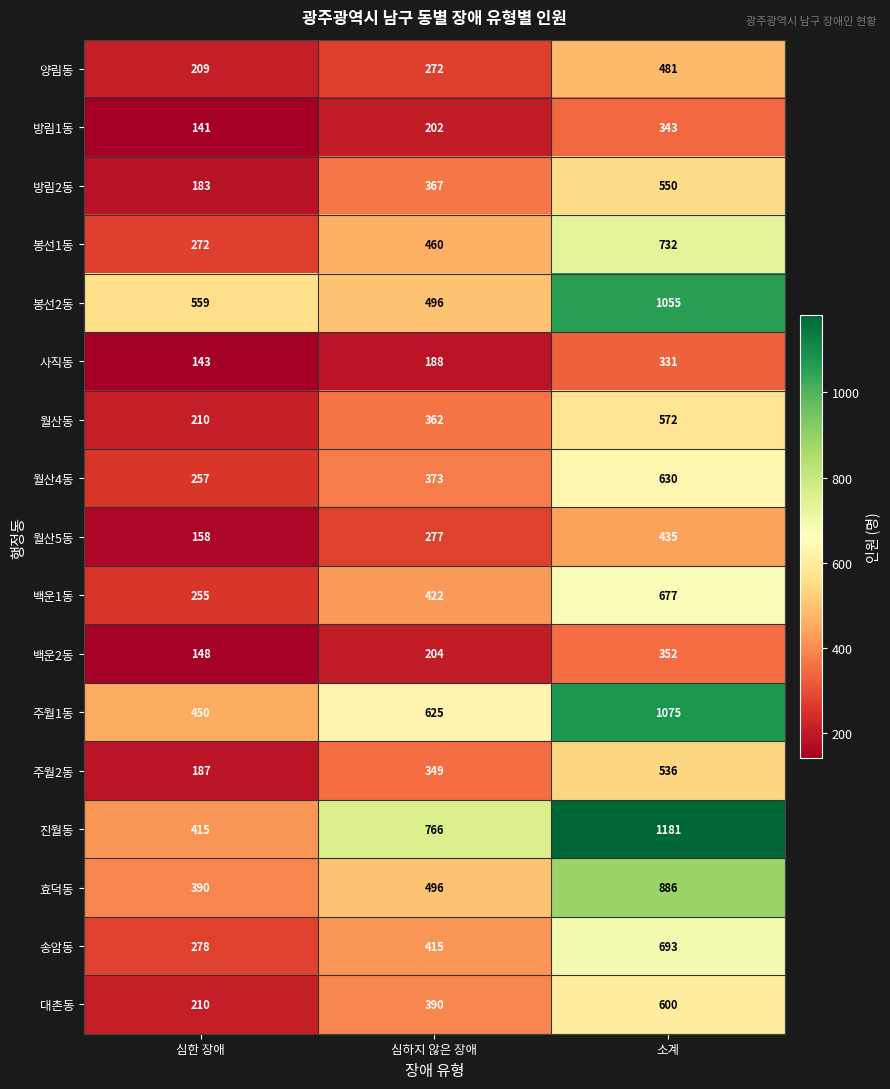

Between 심한 장애 and 심하지 않은 장애, which series saw the biggest shift?

진월동